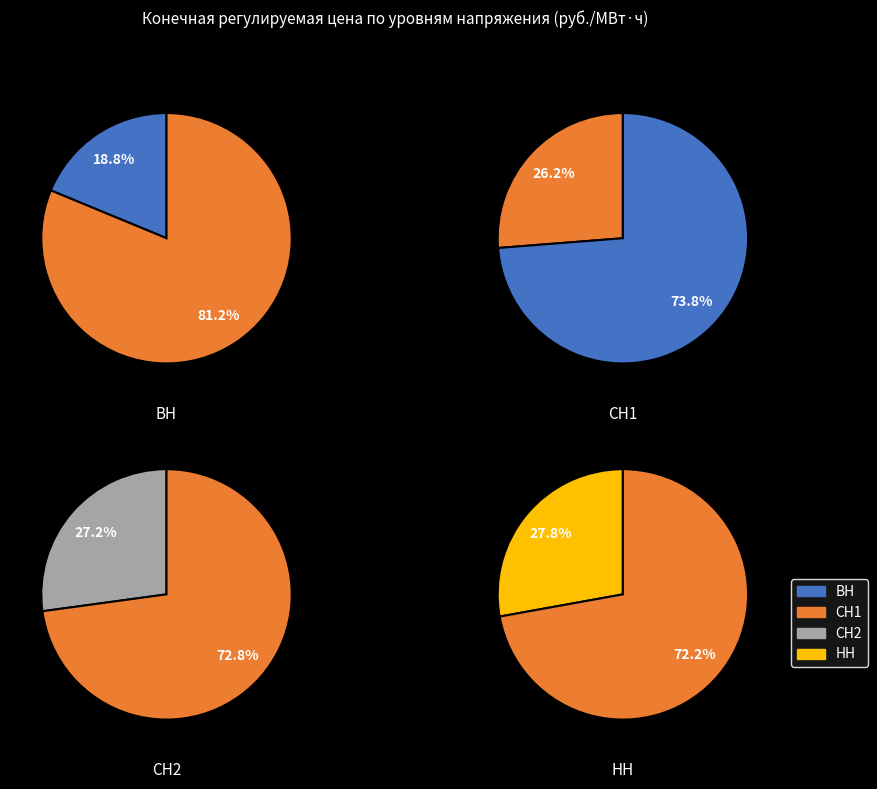

To the nearest percent, what percentage of the pie is НН?

28%